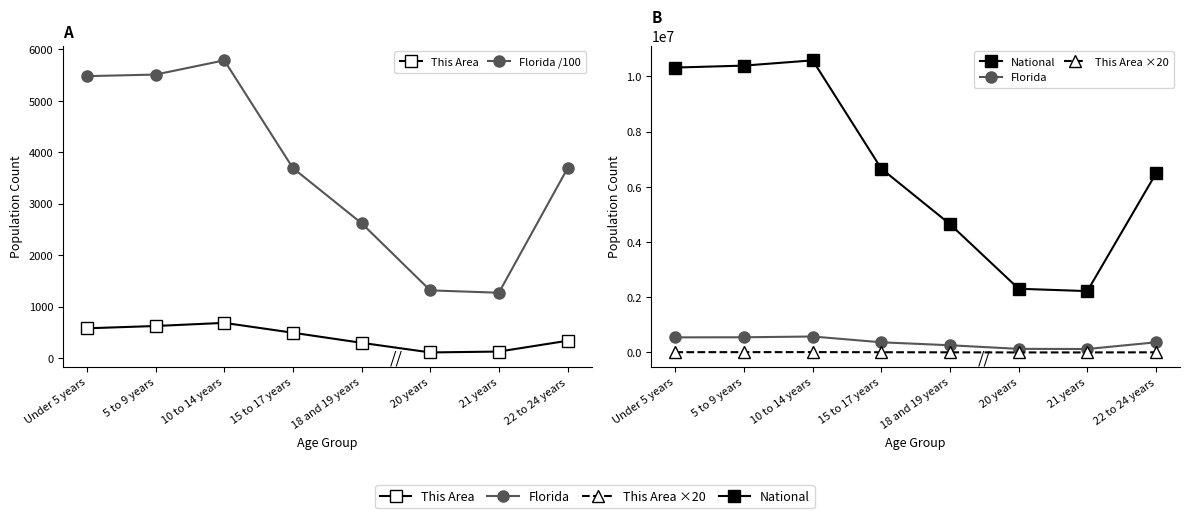

Rank the series by their maximum value, from highest to lowest.

National, Florida, This Area ×20, Florida /100, This Area